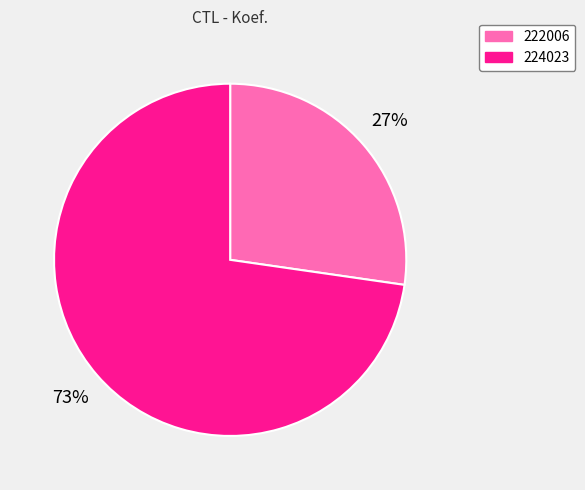

Is it true that 222006 is 16% of the pie?

False